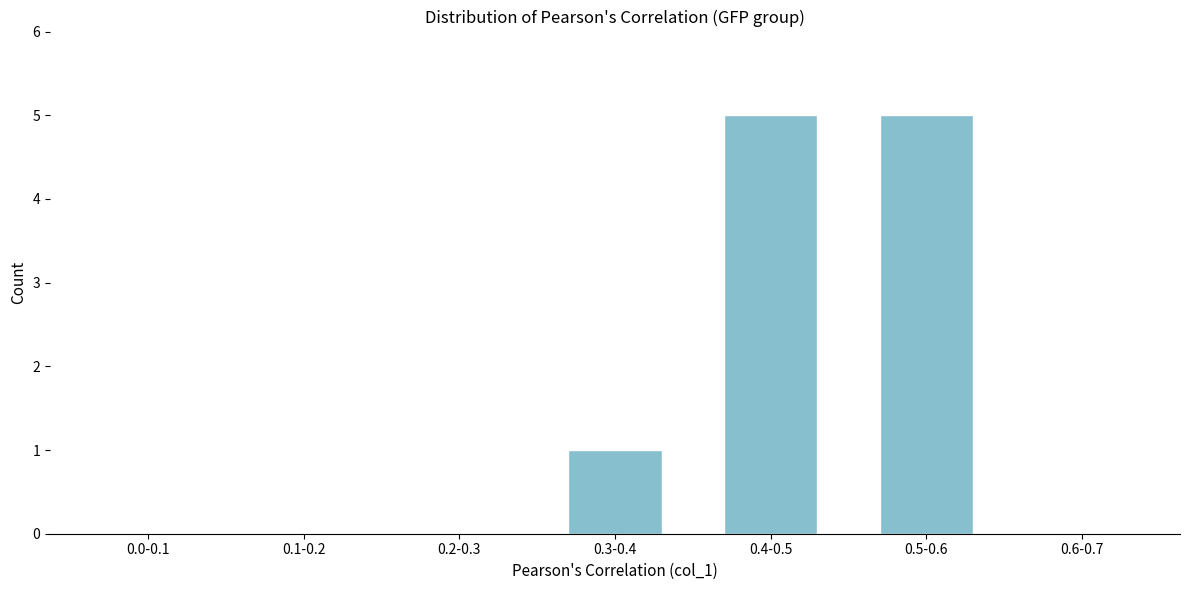

Reading right to left, what are all the values shown in this chart?

0.6-0.7=0	0.5-0.6=5	0.4-0.5=5	0.3-0.4=1	0.2-0.3=0	0.1-0.2=0	0.0-0.1=0